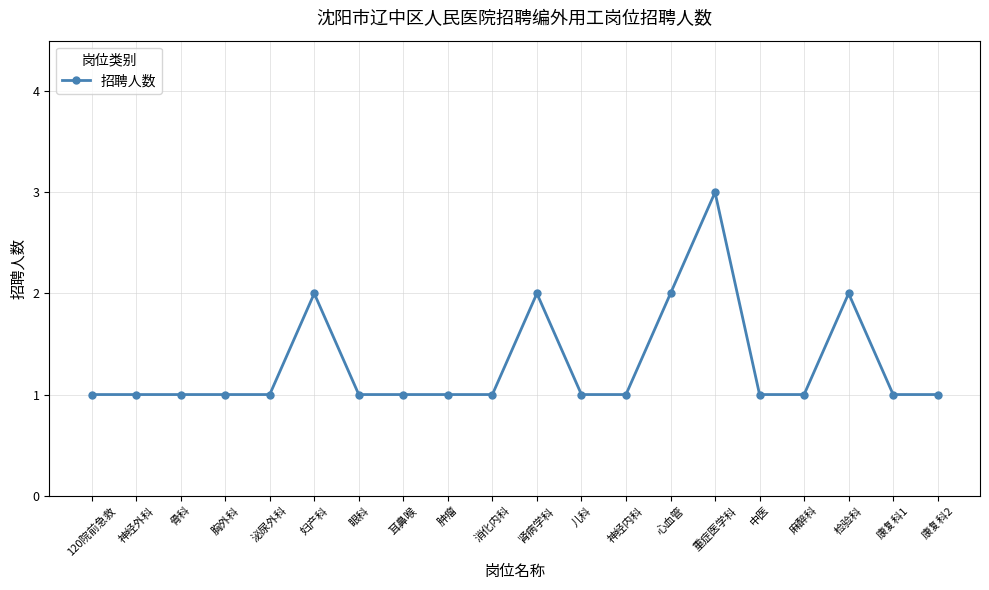

Reading left to right, what are all the values shown in this chart?

1	1	1	1	1	2	1	1	1	1	2	1	1	2	3	1	1	2	1	1